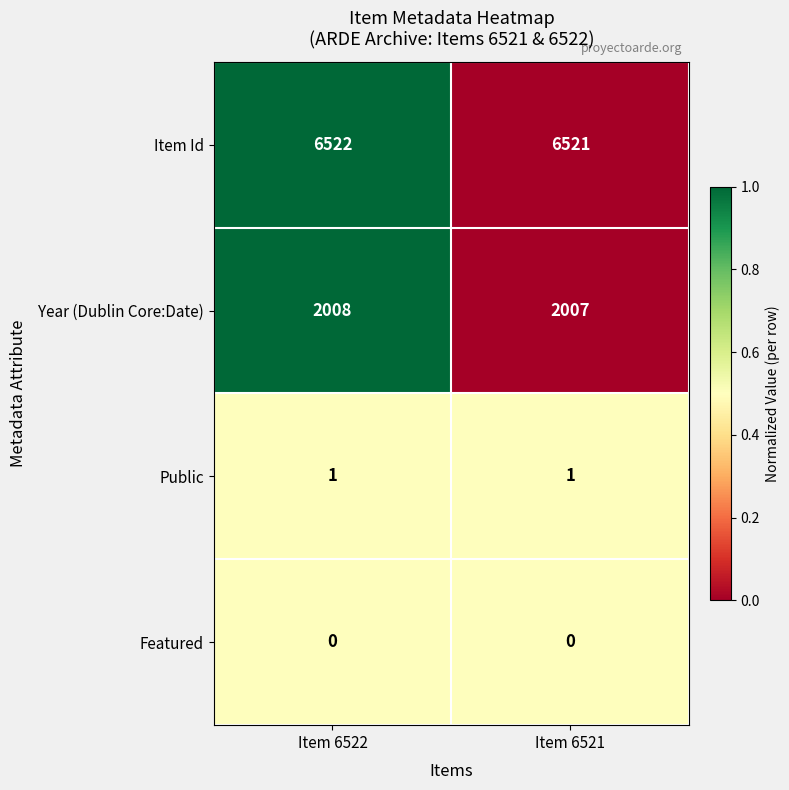

Reading left to right, list all the values displayed in this chart.

Item Id: 6522	6521
Year (Dublin Core:Date): 2008	2007
Public: 1	1
Featured: 0	0